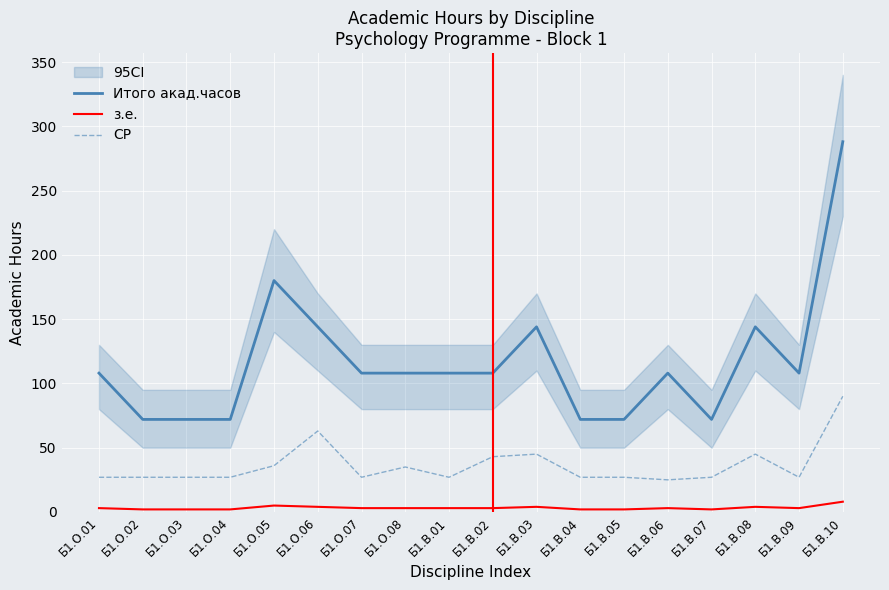

Which series changed the most between Б1.О.03 and Б1.В.09?

Итого акад.часов